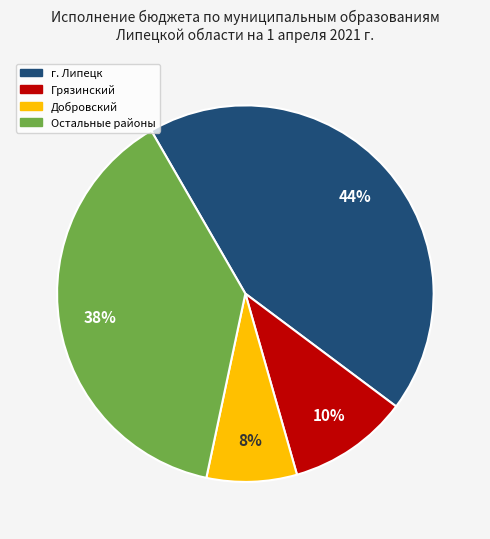

Is there any slice that represents more than half of the pie?

No